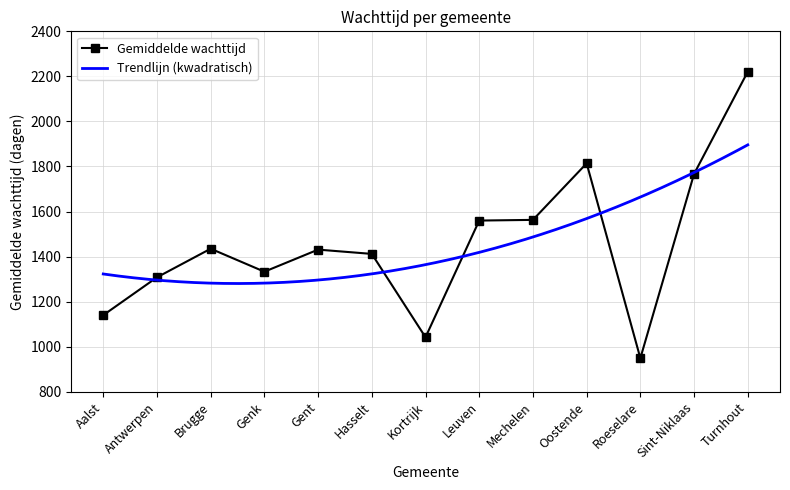

True or false: the data shows 2249 at Antwerpen.

False